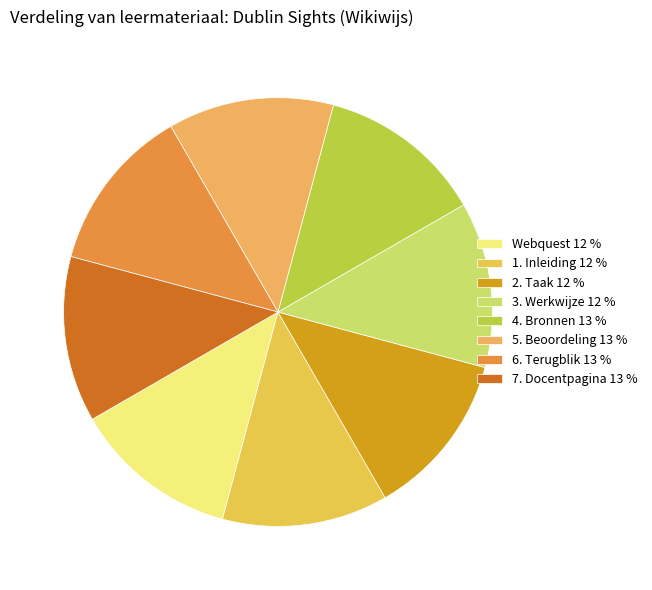

Count the number of slices in the pie.

8